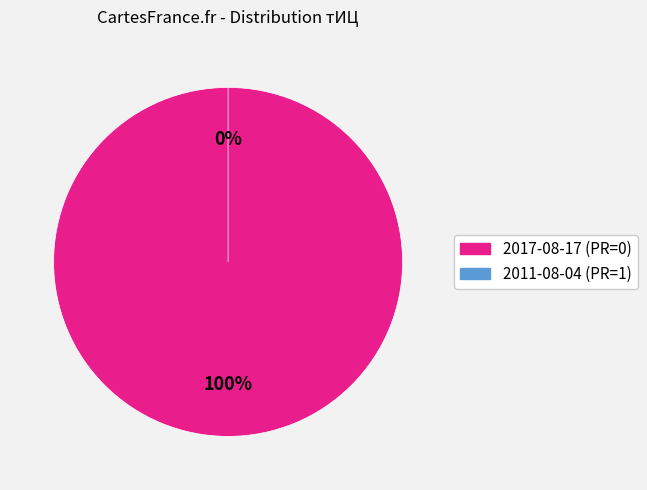

Does 2017-08-17 (PR=0) account for over 50% of the chart?

Yes